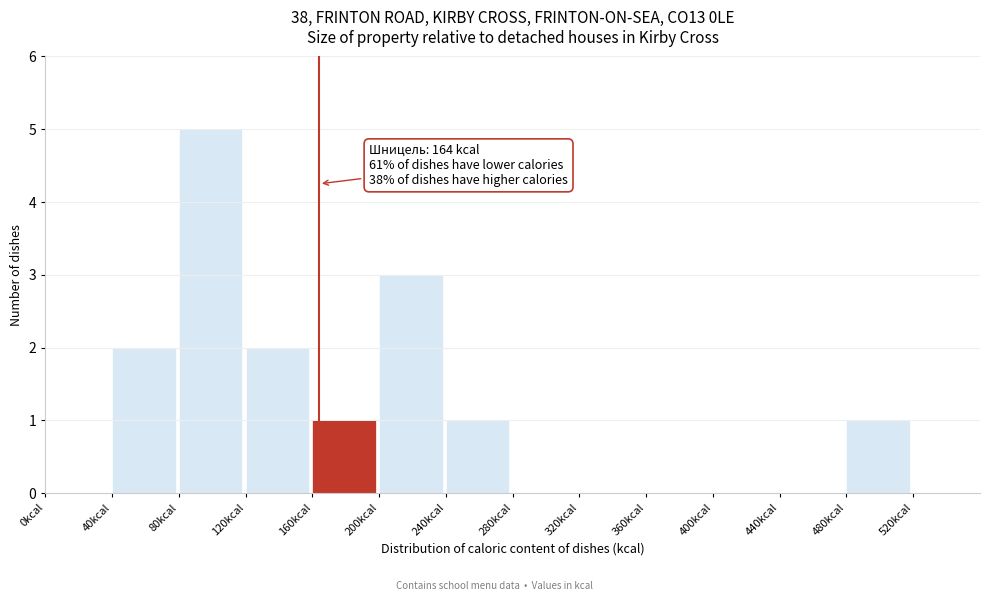

Which range on the x-axis has the tallest bar?

80 to 120